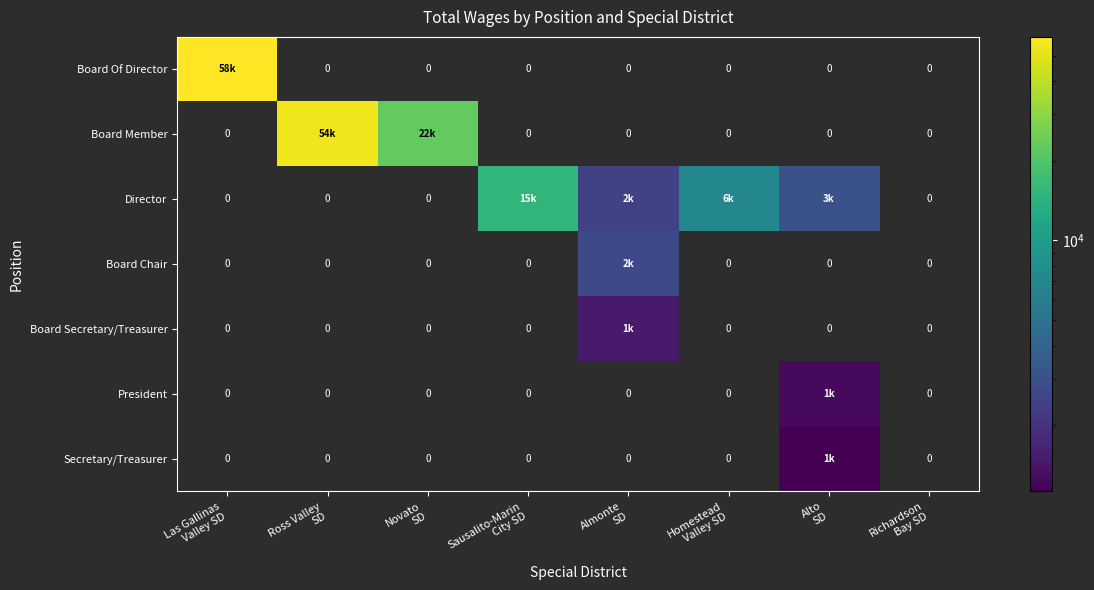

What is the difference between the maximum and minimum values in the Board Secretary/Treasurer series?

1500